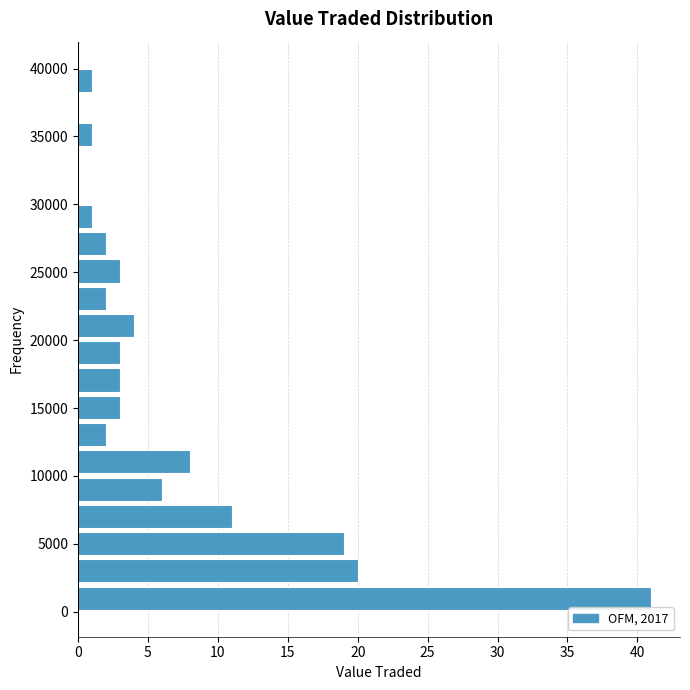

Reading bottom to top, transcribe this chart: for each bar, give the range it covers on the y-axis and its length. Neither the bar edges nor the lengths are printed on the chart, so give them approximately, as read against the axes.

0 to 2000: 41
2000 to 4000: 20
4000 to 6000: 19
6000 to 8000: 11
8000 to 10000: 6
10000 to 12000: 8
12000 to 14000: 2
14000 to 16000: 3
16000 to 18000: 3
18000 to 20000: 3
20000 to 22000: 4
22000 to 24000: 2
24000 to 26000: 3
26000 to 28000: 2
28000 to 30000: 1
30000 to 32000: 0
32000 to 34000: 0
34000 to 36000: 1
36000 to 38000: 0
38000 to 40000: 1